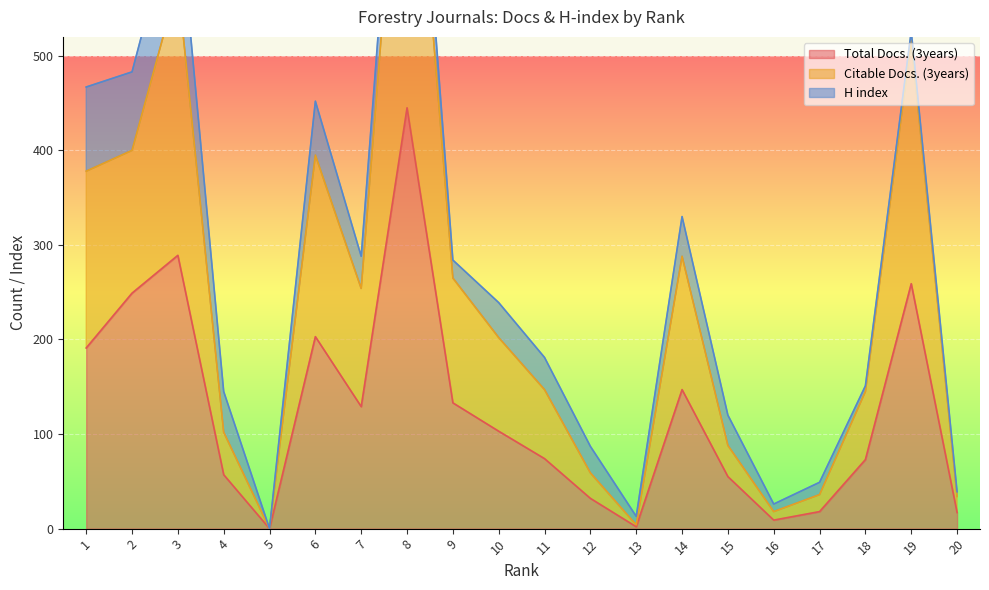

Is it true that Total Docs. (3years) equals 146 at 19?

False